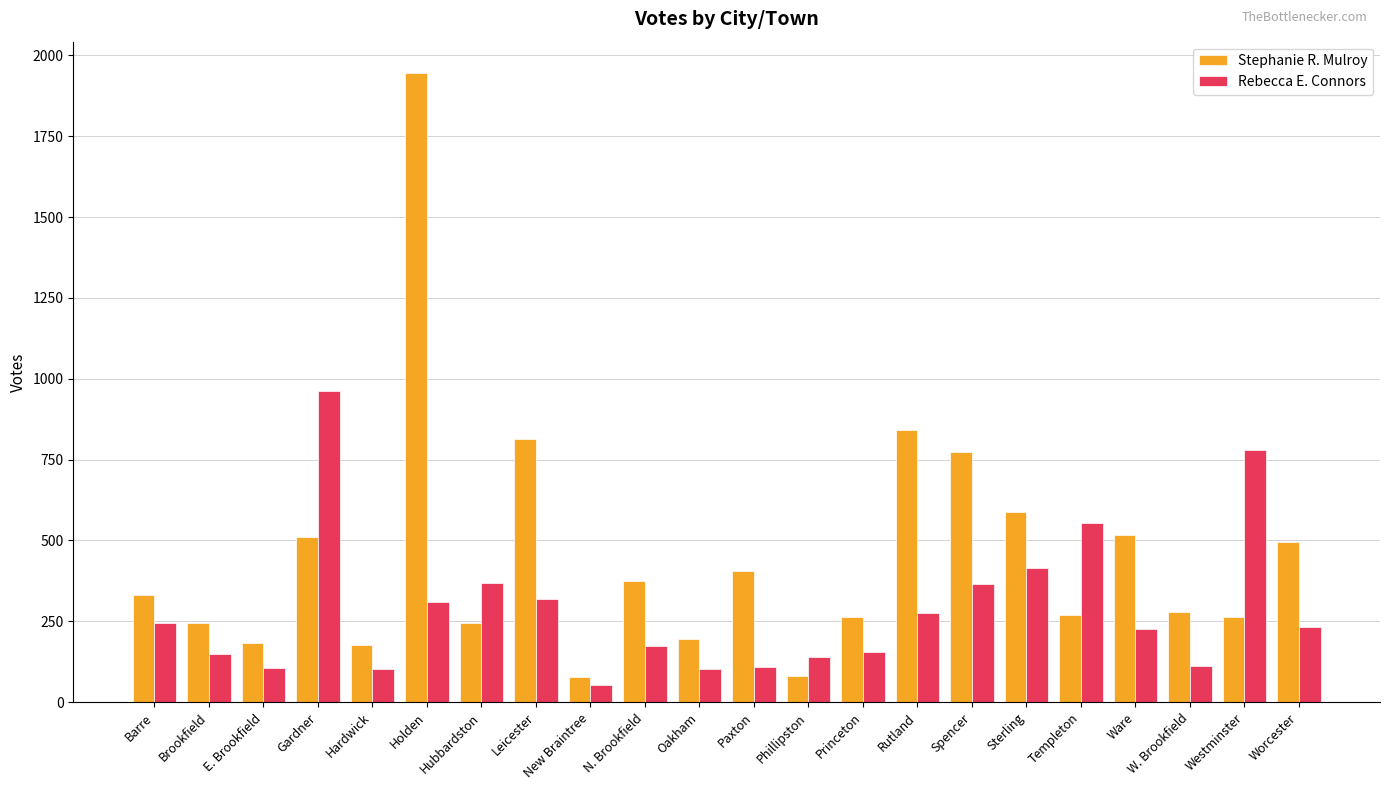

Does the chart contain any negative values?

No